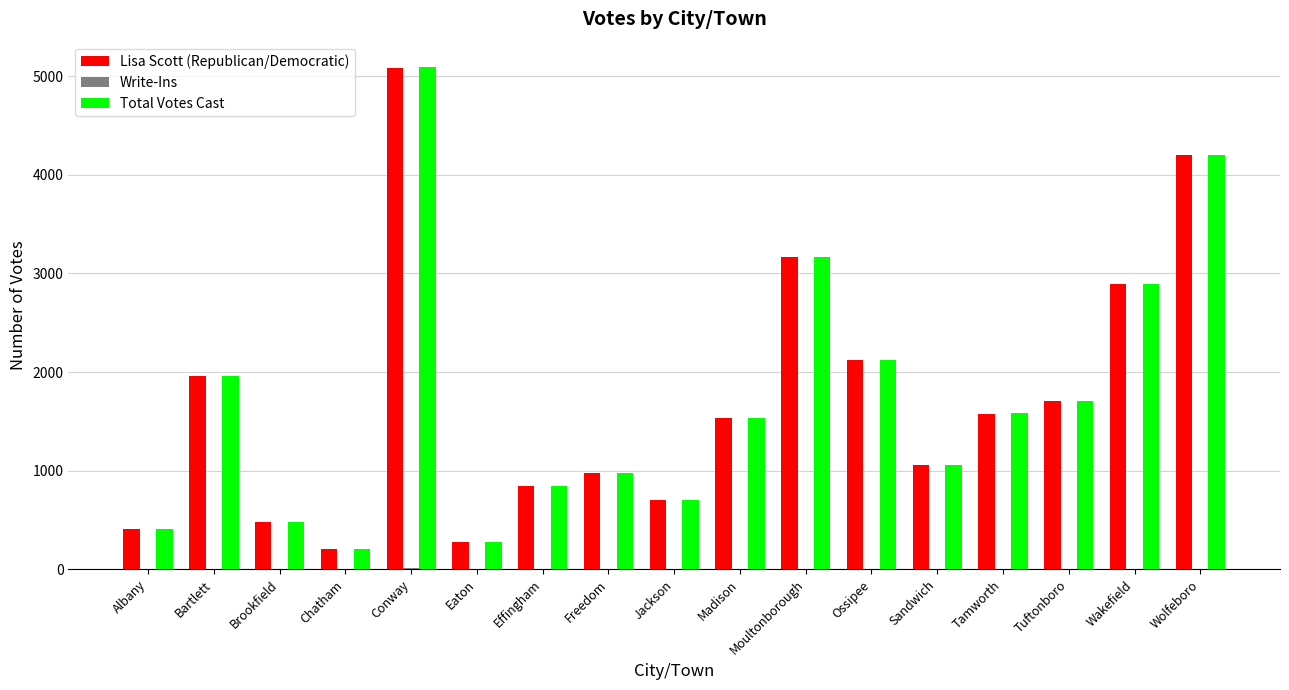

What is the sum of all Total Votes Cast values?

29233